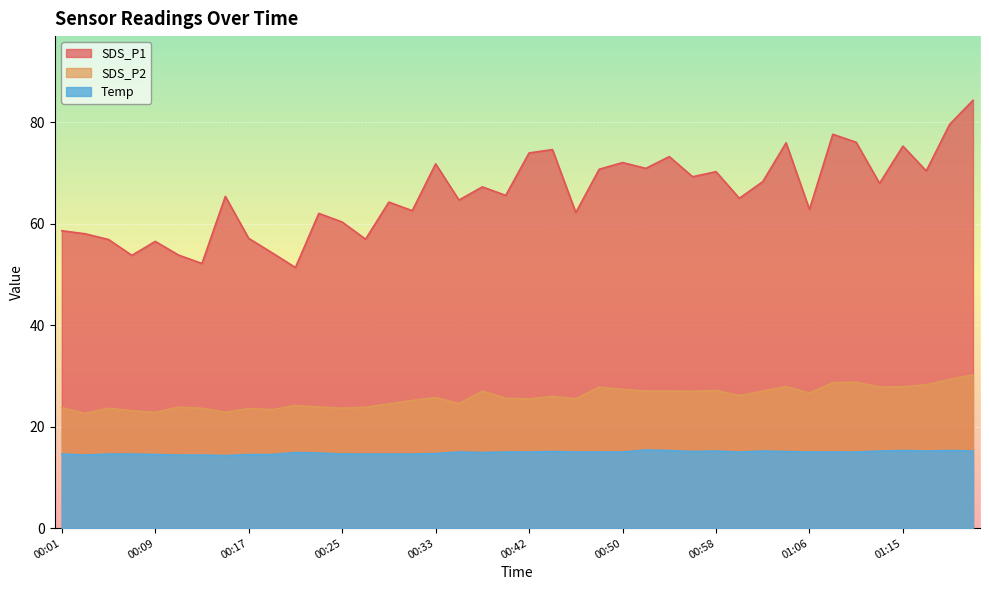

What is the label of the 6th point from the left?

00:11